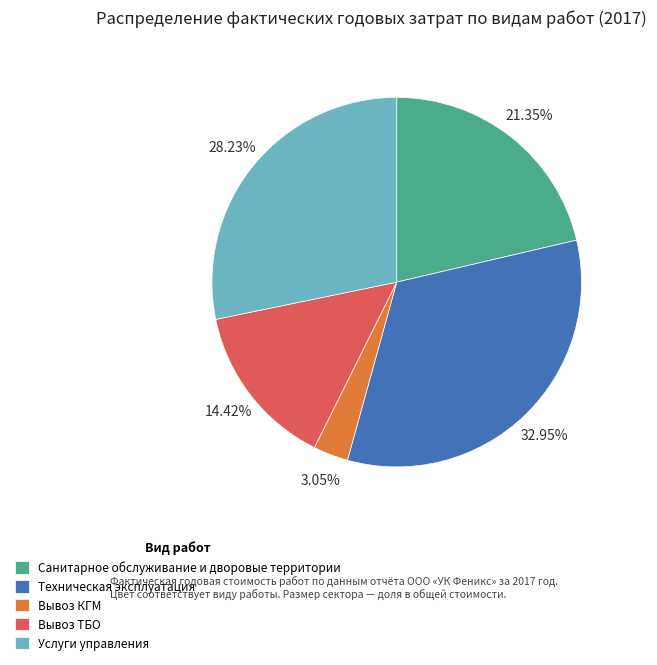

Which slice is the largest?

Техническая эксплуатация